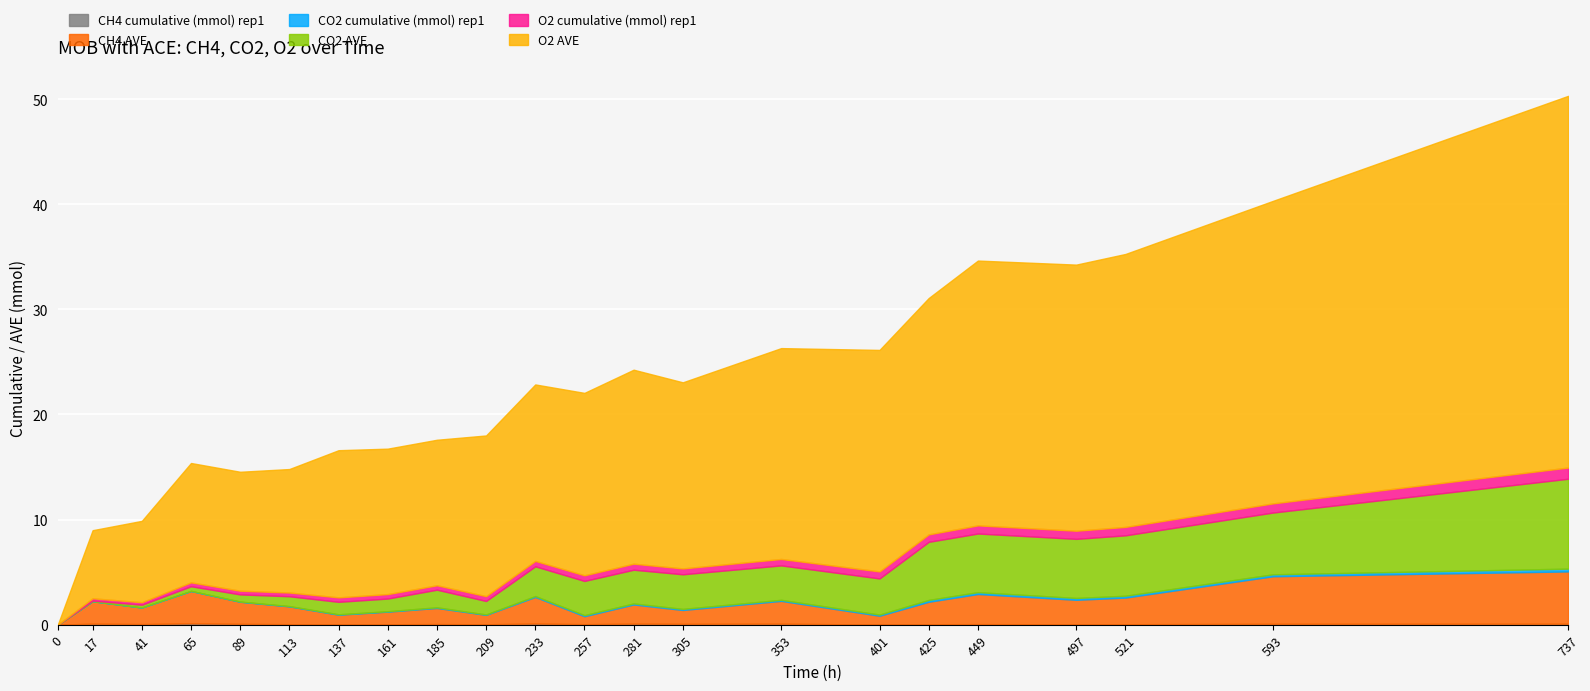

How many positive values does the CO2 AVE series have?

20